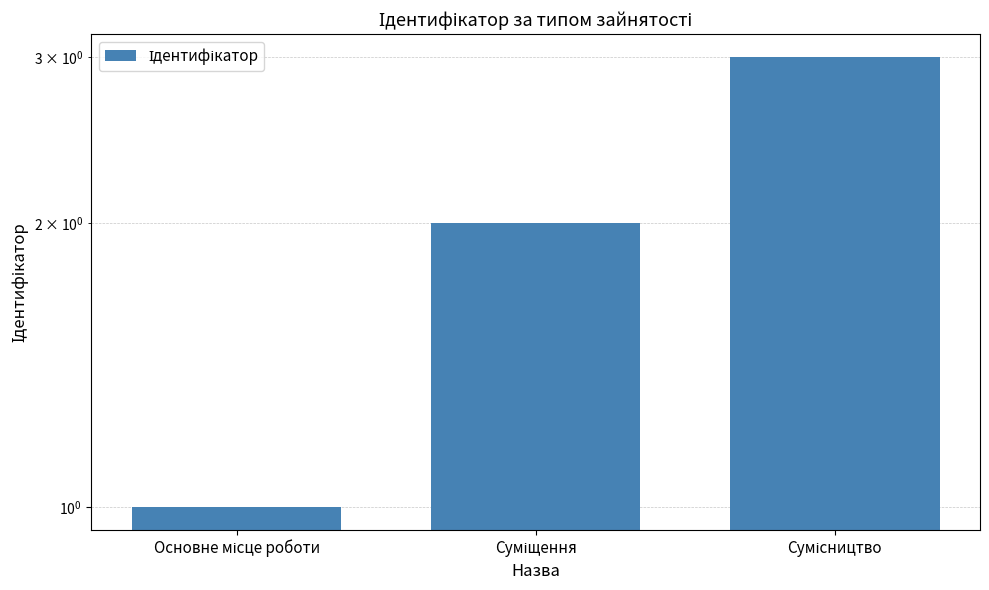

What is the difference between the values at Сумісництво and Суміщення?

1